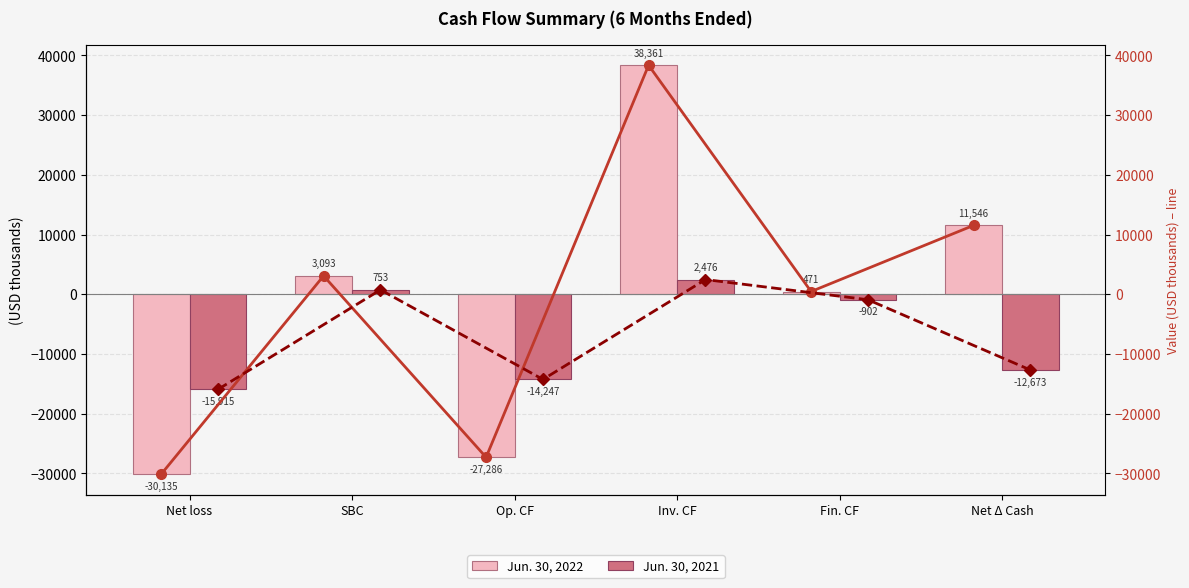

Are the bars horizontal?

No